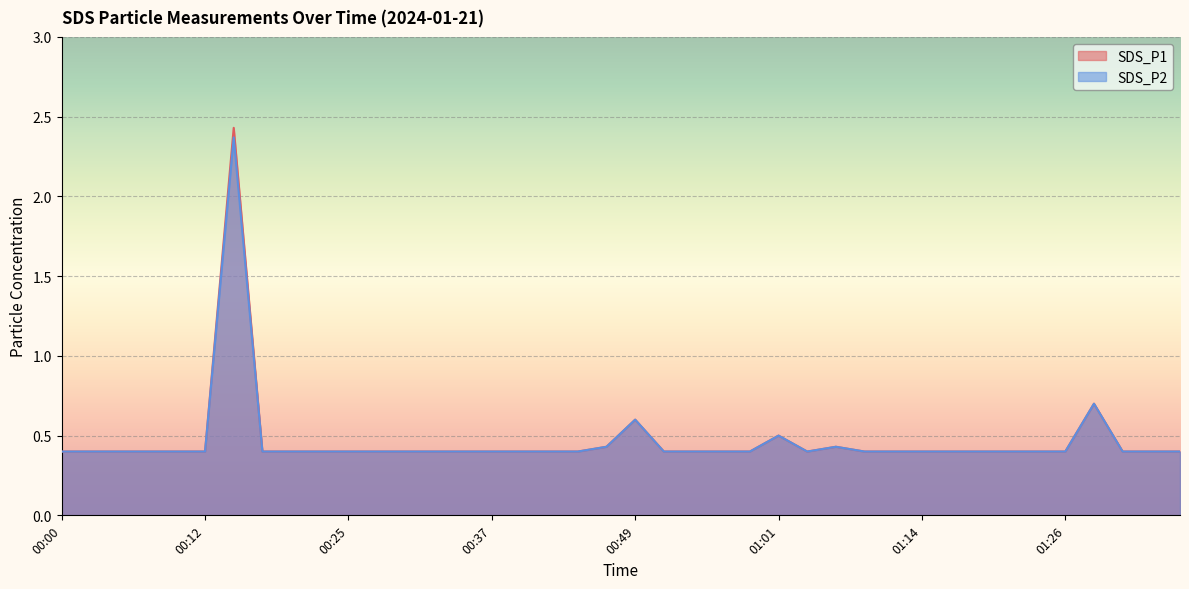

What is the total value across all series at 00:39?

0.8